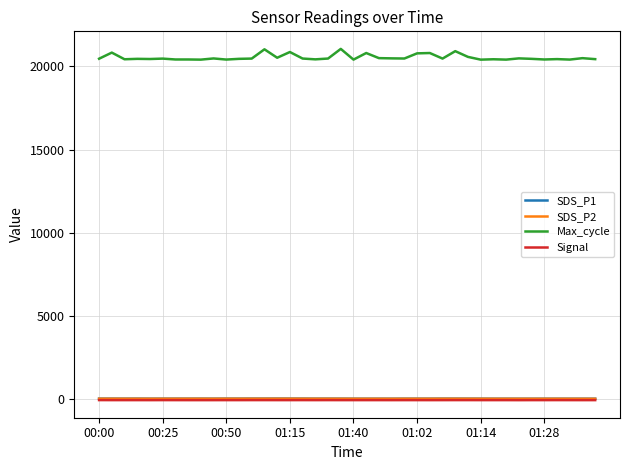

In SDS_P2, how many points are higher than both neighbors (excluding endpoints)?

10